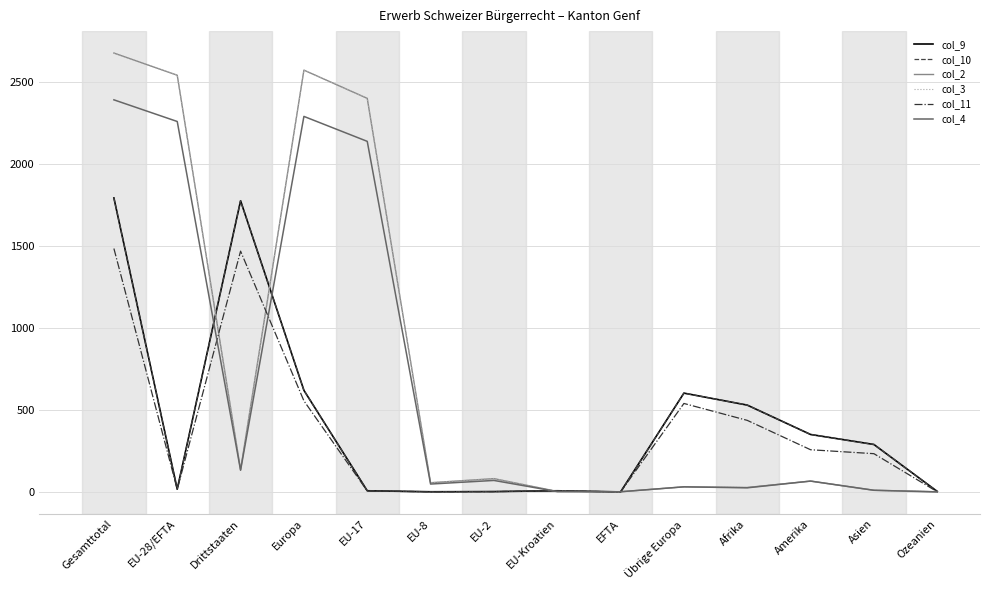

Does the chart display data point markers on the line(s)?

No